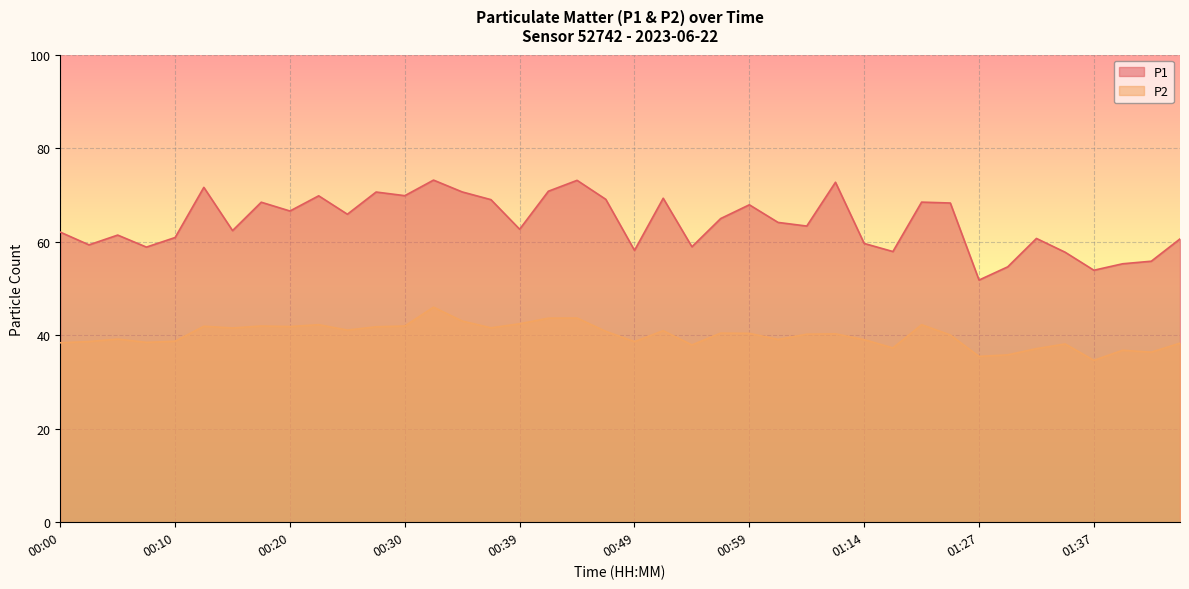

What are all the series names shown in the legend?

P1, P2